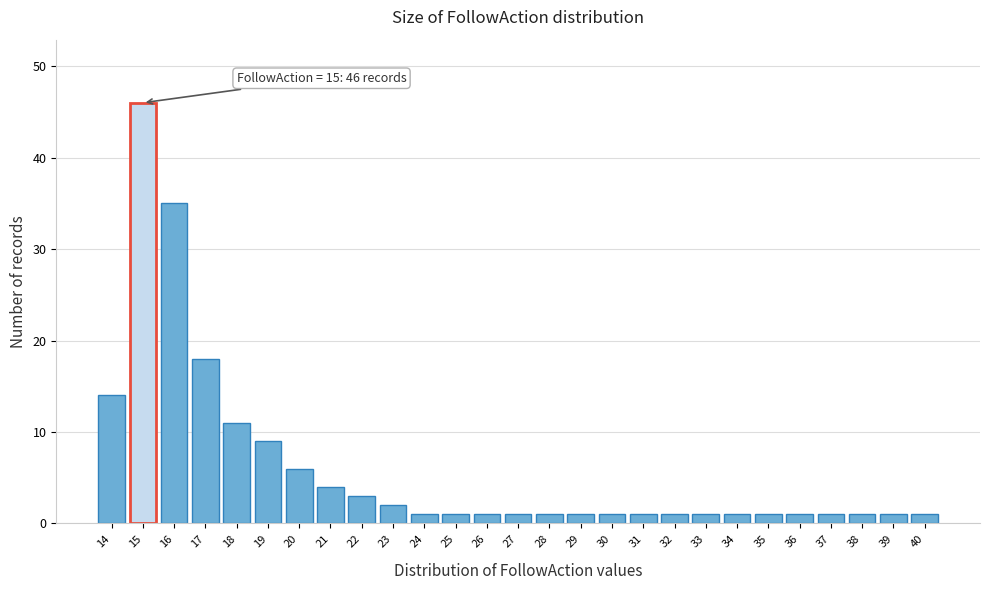

Which range on the x-axis has the tallest bar?

14.5 to 15.5